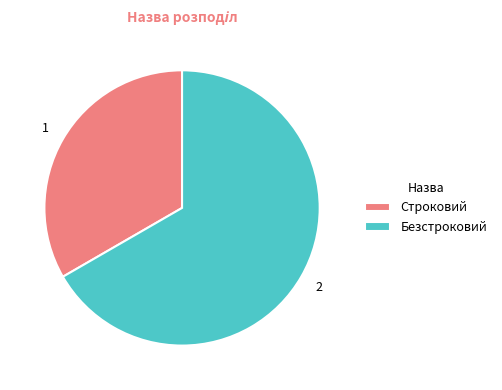

Is there any slice that represents more than half of the pie?

Yes